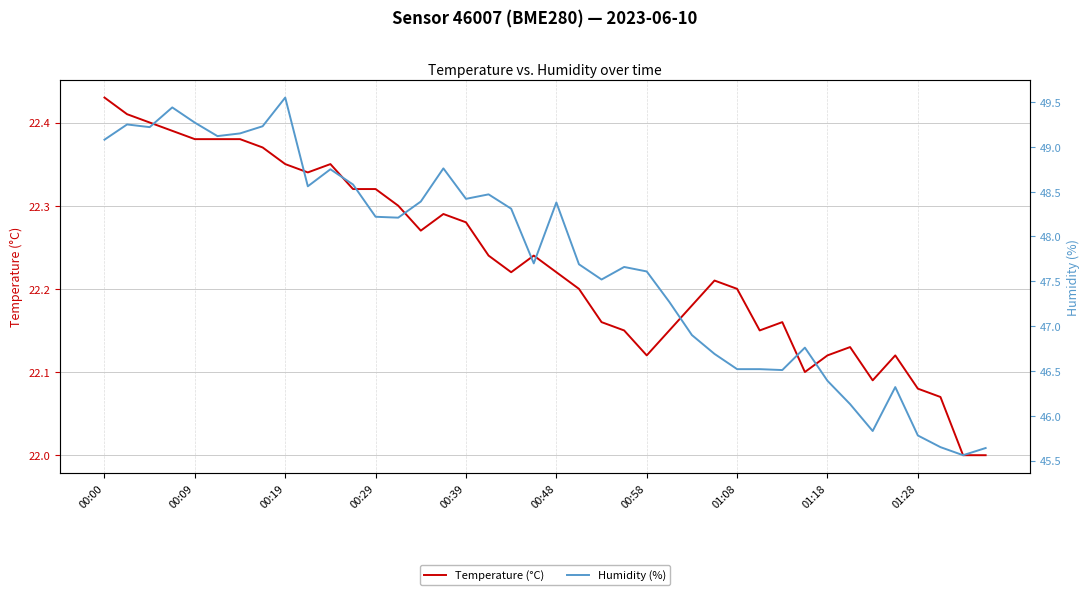

True or false: Humidity (%) has a value of 17.9 at 27.

False